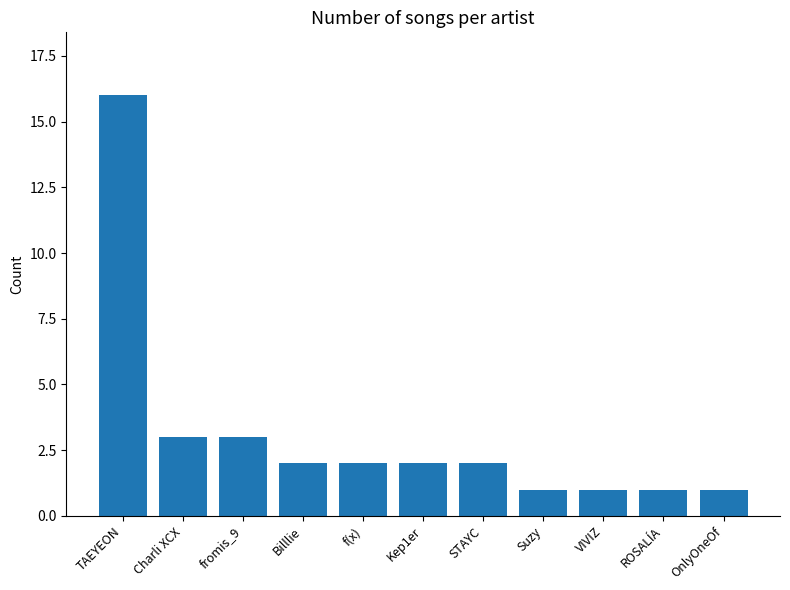

Are the bars horizontal?

No